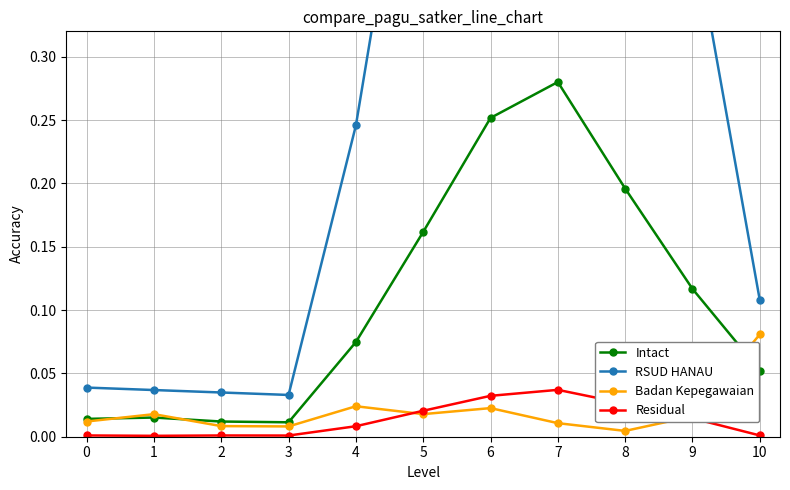

Which series has the largest total across all categories?

RSUD HANAU